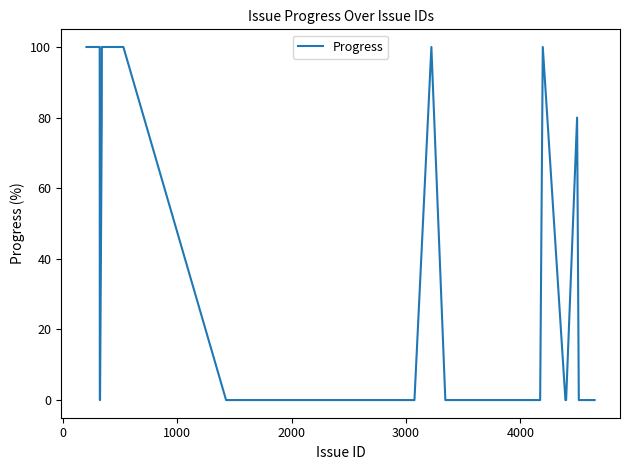

What is the maximum value shown in the chart?

100